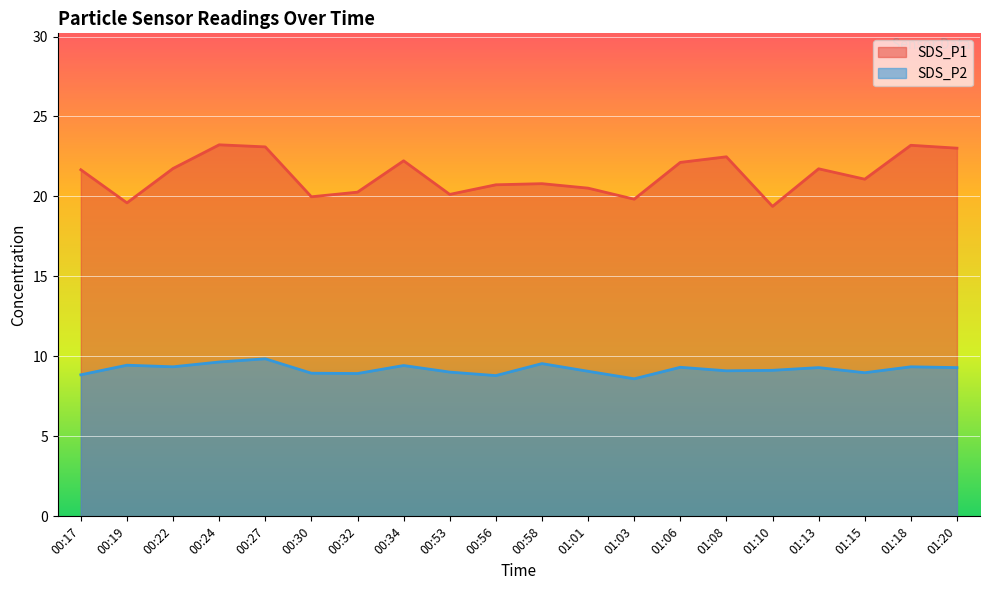

List the series in order of their peak value, lowest first.

SDS_P2, SDS_P1